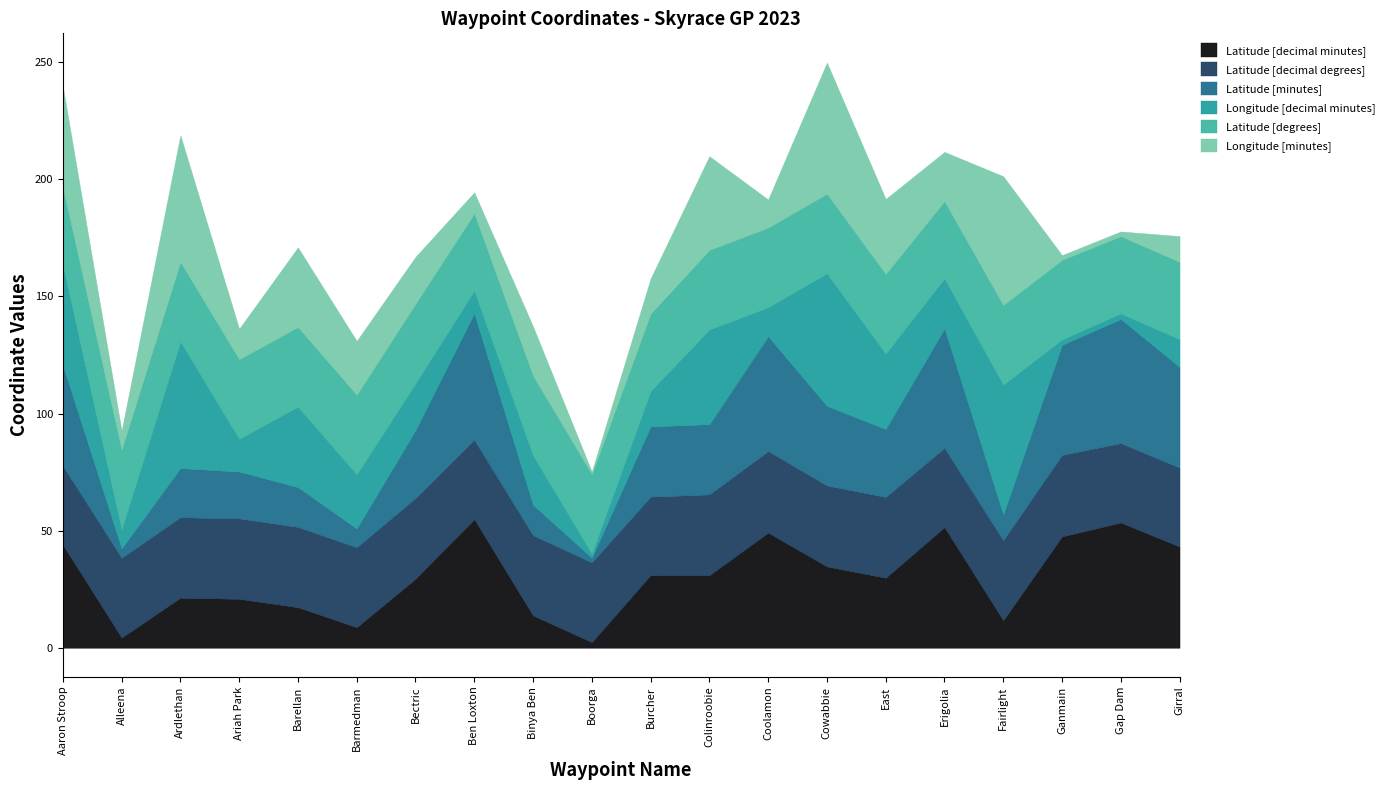

Reading left to right, what are all the values shown in this chart?

Latitude [decimal minutes]: 44.0	4.3	21.3	20.9	17.3	8.7	29.4	54.9	13.8	2.4	31.0	30.9	49.1	34.7	29.9	51.4	11.7	47.5	53.4	43.2
Latitude [decimal degrees]: 33.7	34.1	34.4	34.3	34.3	34.1	34.5	33.9	34.2	34.0	33.5	34.5	34.8	34.6	34.5	33.9	34.2	34.8	33.9	33.7
Latitude [minutes]: 43.0	4.0	21.0	20.0	17.0	8.0	29.0	54.0	13.0	2.0	30.0	30.0	49.0	34.0	29.0	51.0	11.0	47.0	53.0	43.0
Longitude [decimal minutes]: 43.0	8.2	54.1	14.0	34.4	23.1	20.0	9.7	21.2	1.7	15.2	40.4	12.4	56.6	32.2	21.4	55.5	2.3	2.4	11.9
Latitude [degrees]: 33.0	34.0	34.0	34.0	34.0	34.0	34.0	33.0	34.0	34.0	33.0	34.0	34.0	34.0	34.0	33.0	34.0	34.0	33.0	33.0
Longitude [minutes]: 43.0	8.0	54.0	13.0	34.0	23.0	20.0	9.0	21.0	1.0	15.0	40.0	12.0	56.0	32.0	21.0	55.0	2.0	2.0	11.0